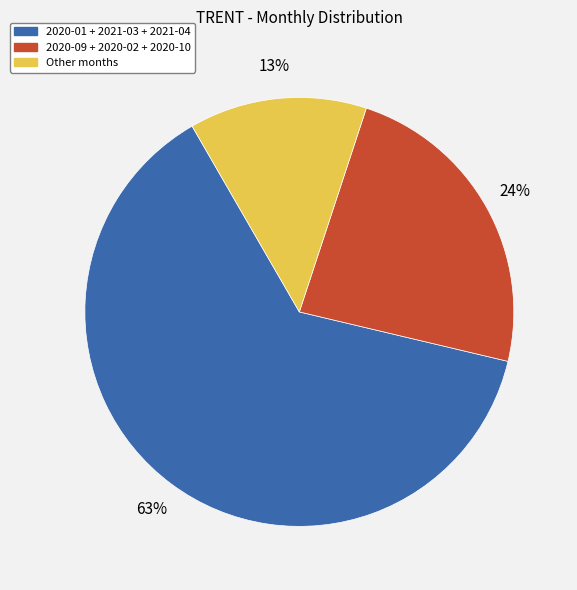

What is the smallest slice in the pie chart?

Other months